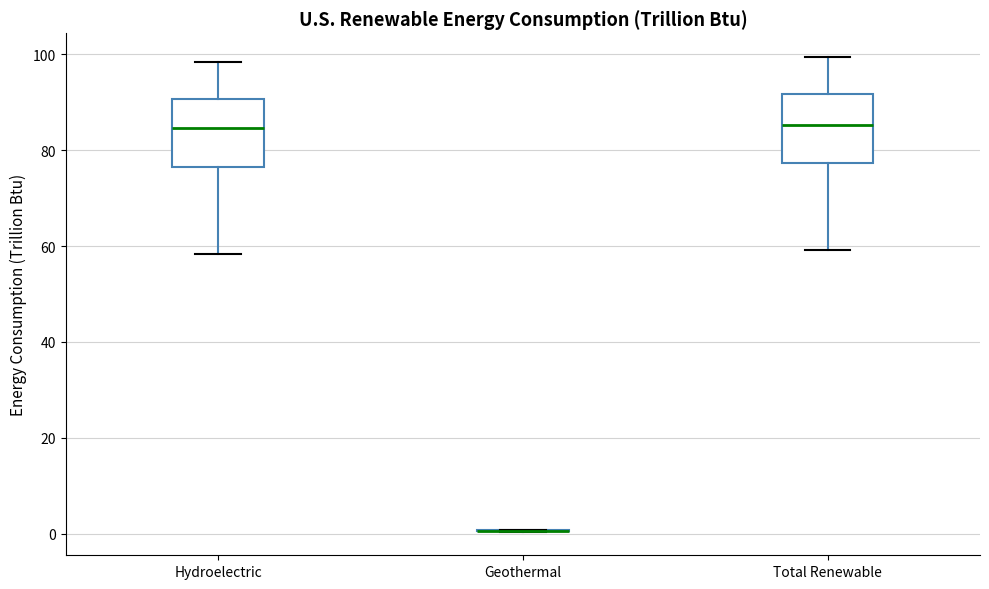

Where does the lower whisker of the box for Total Renewable end on the y-axis? The values are not printed on the chart, so give them approximately, as read against the axis.

60